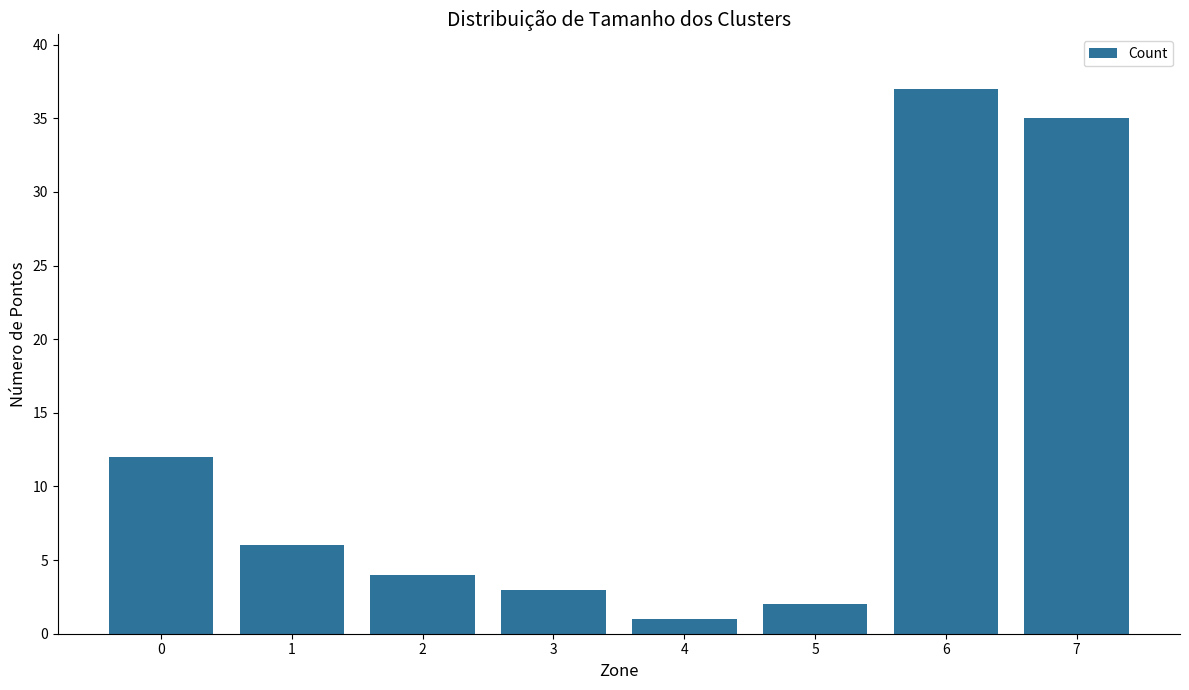

What is the difference between the maximum and minimum values?

36